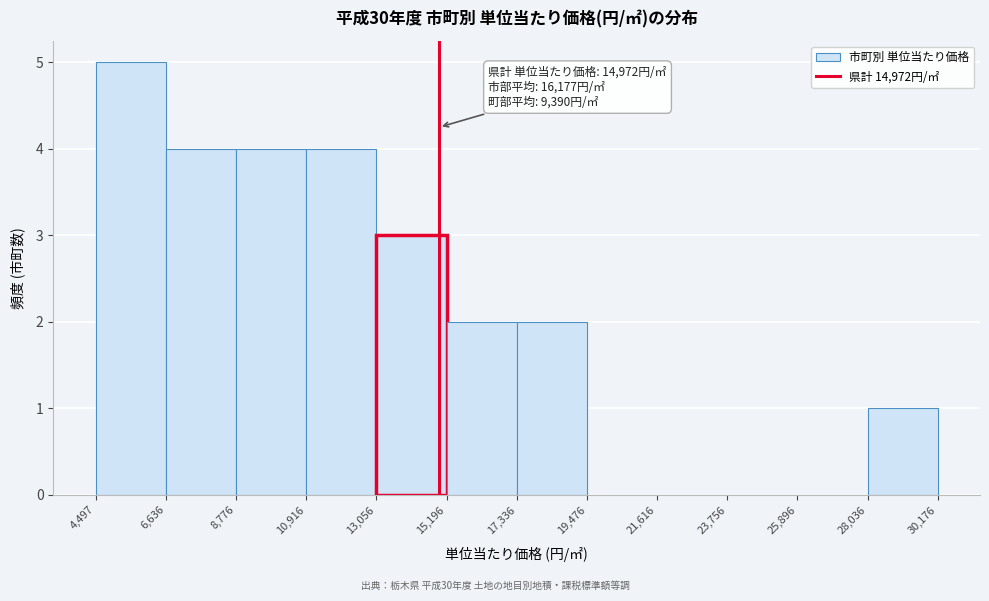

Over which range of the x-axis is the bar tallest?

4,497 to 6,636